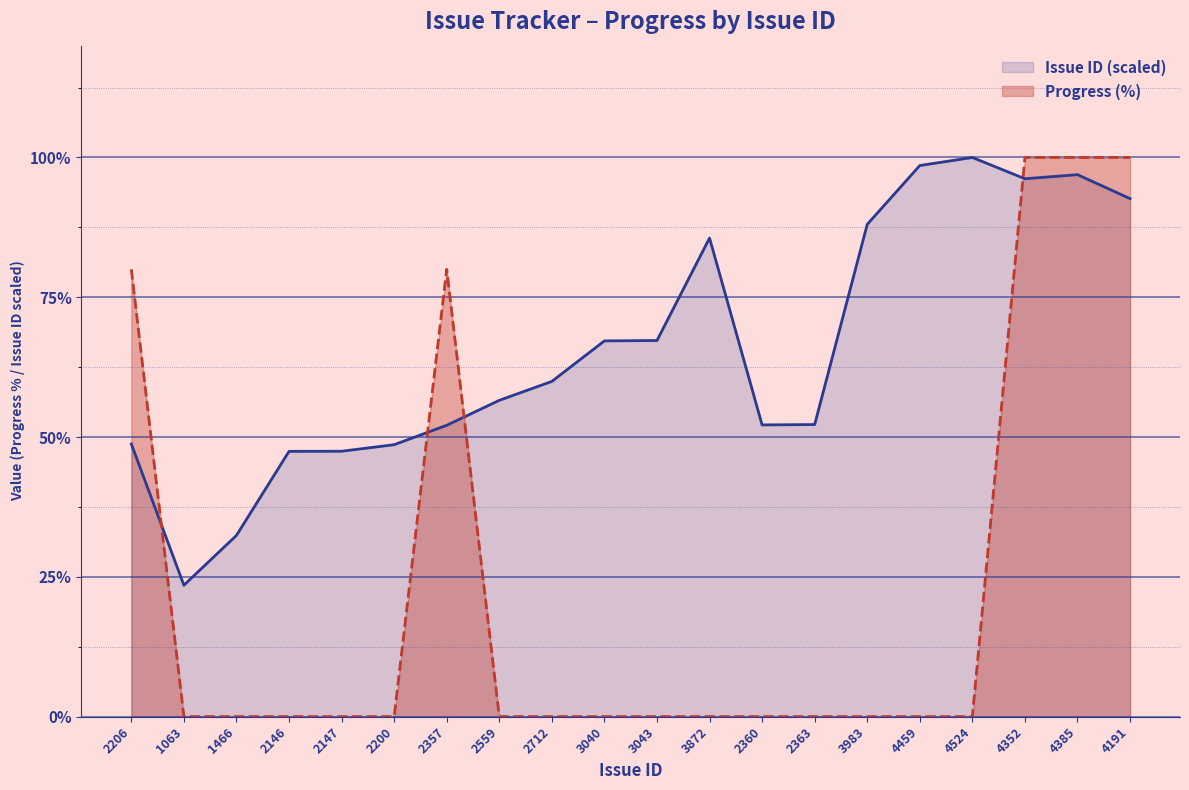

At which label is Issue ID closest to 61?

2712